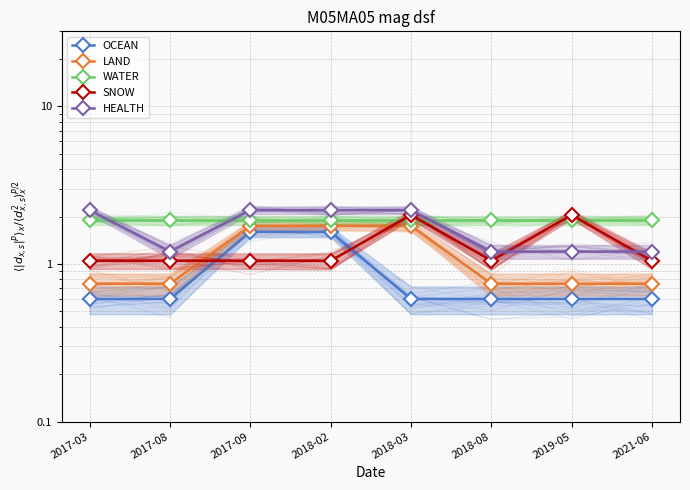

Which series has the largest range (max minus min)?

HEALTH